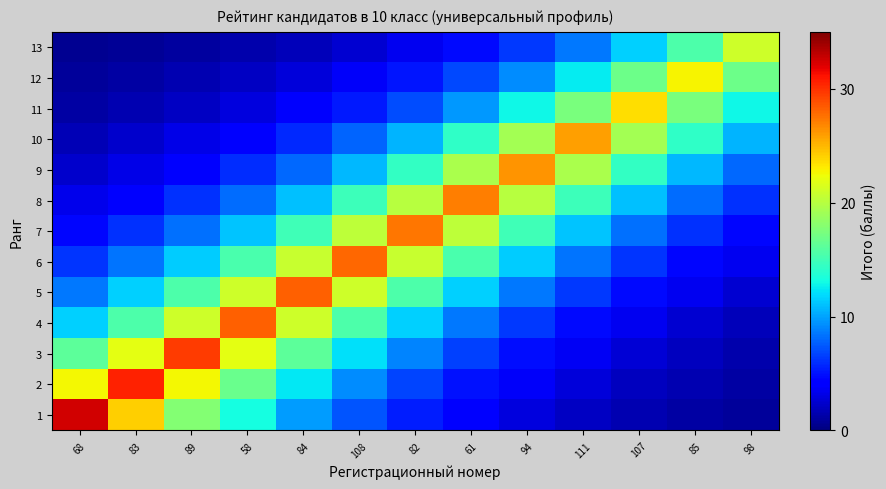

List the series in order of their peak value, highest first.

1, 2, 3, 4, 5, 6, 7, 8, 9, 10, 11, 12, 13